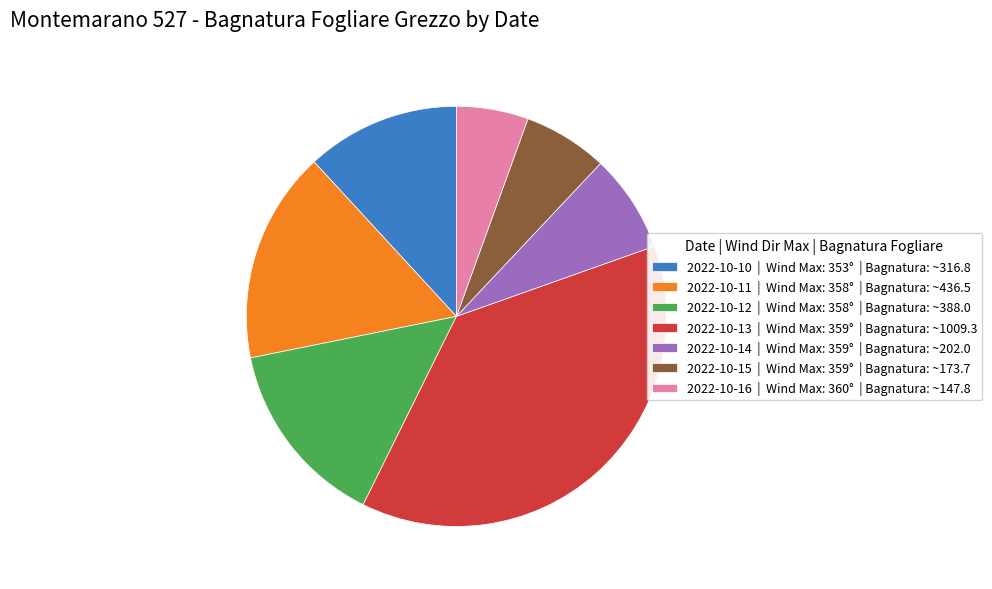

Does any single category account for the majority?

No